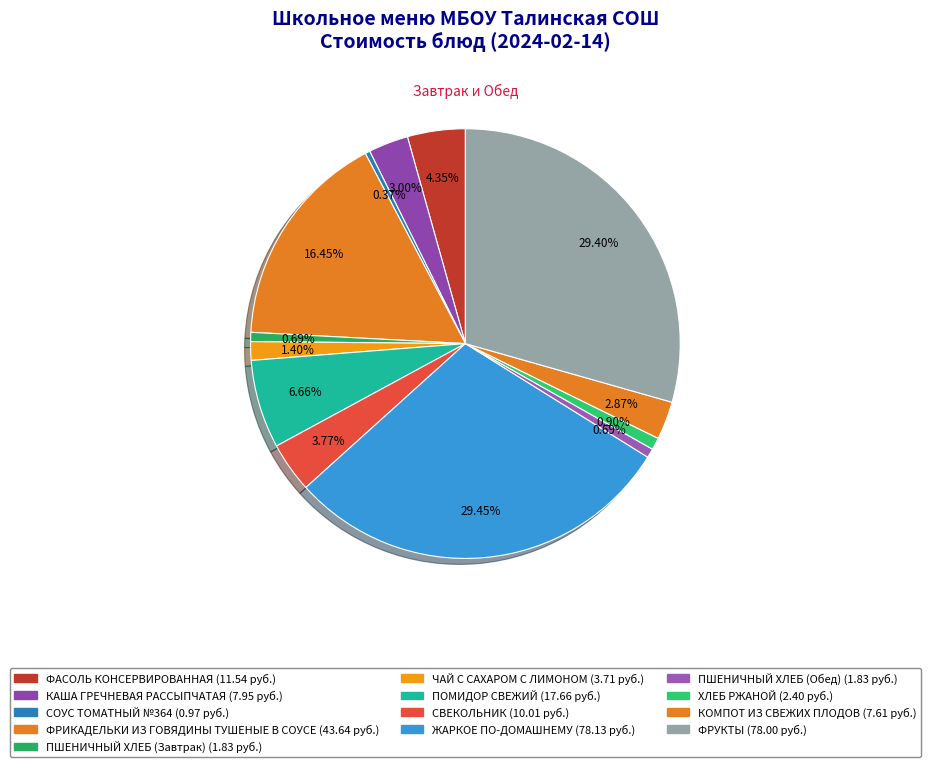

Count the number of slices in the pie.

13